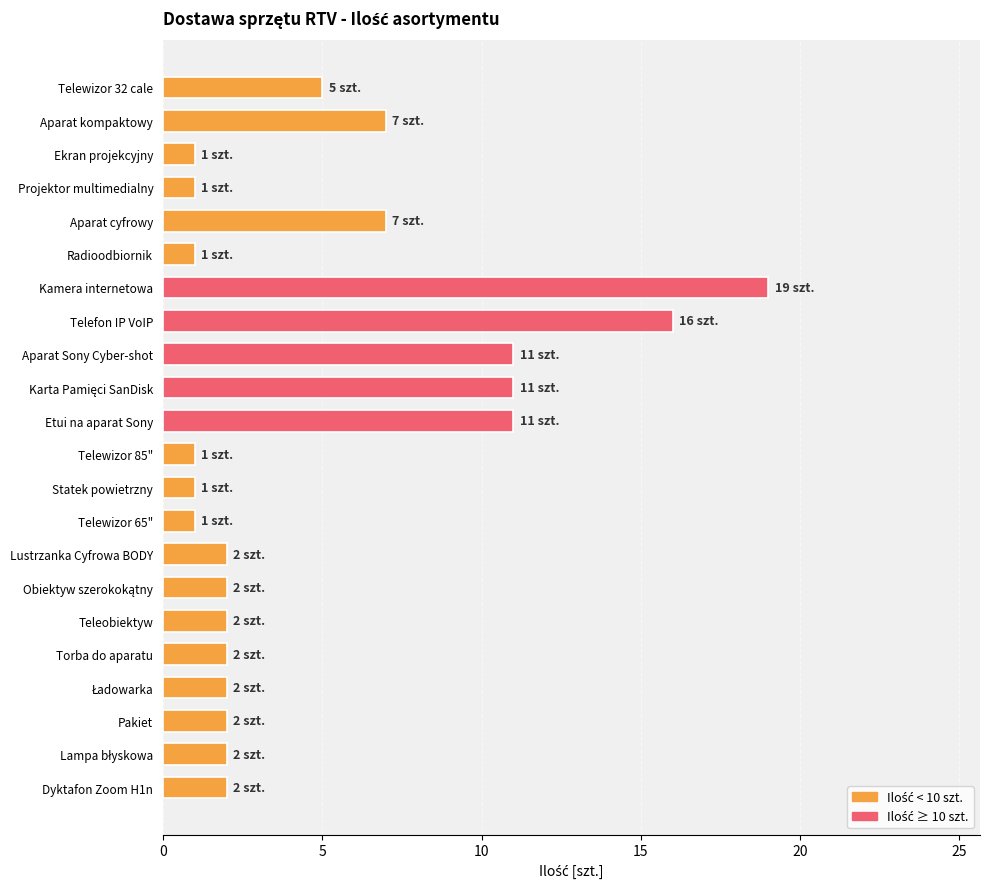

What is the sum of all values?

109